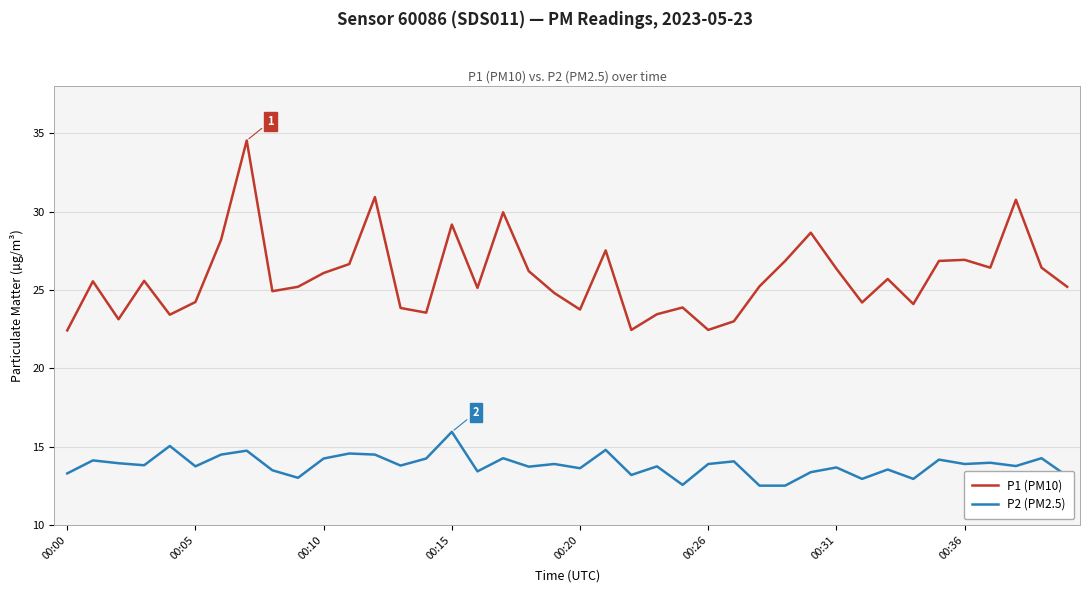

Rank the series by their maximum value, from lowest to highest.

P2 (PM2.5), P1 (PM10)